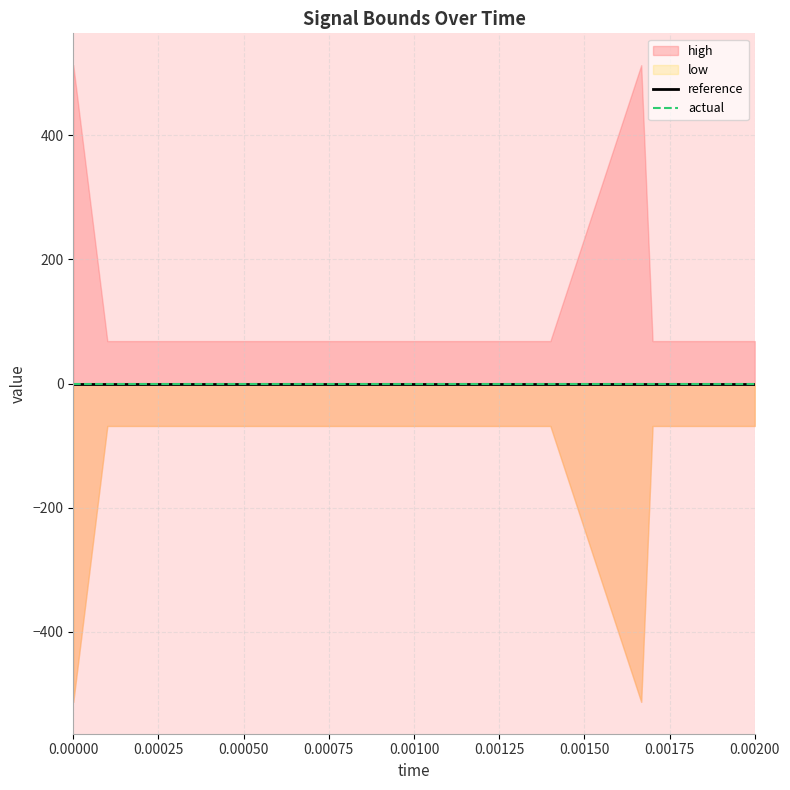

At 0.0012, list the series in order from largest to smallest.

high, reference, actual, low